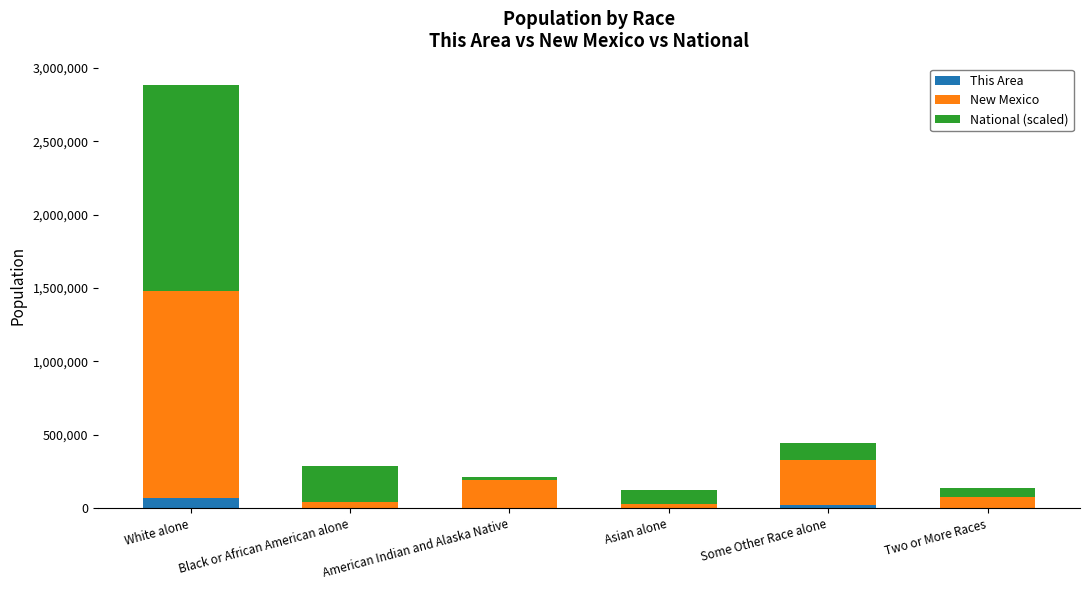

The This Area series shows 0.0 at Asian alone. True or false?

True